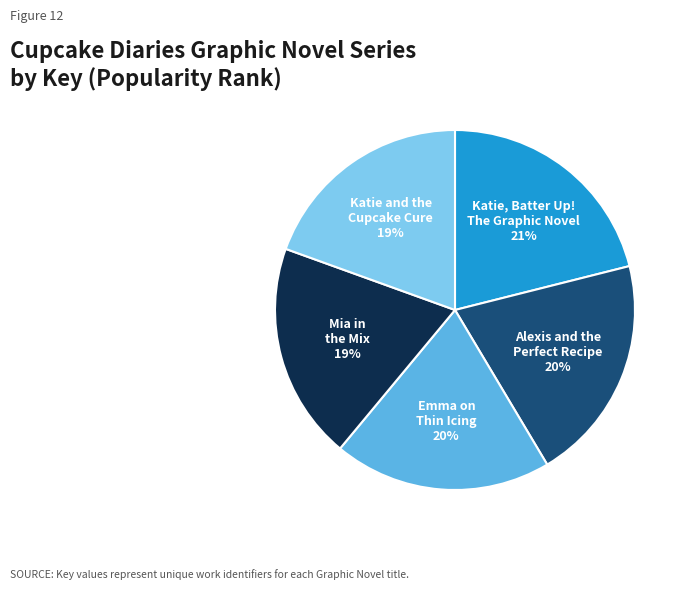

To the nearest percent, what is the average slice percentage?

20%